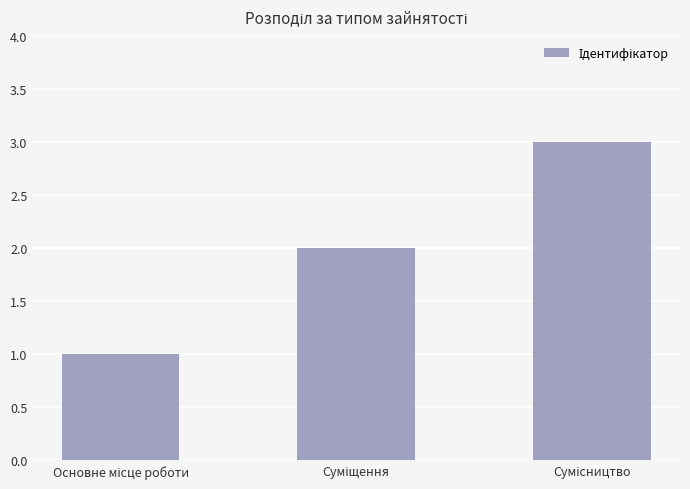

What is the maximum value shown in the chart?

3